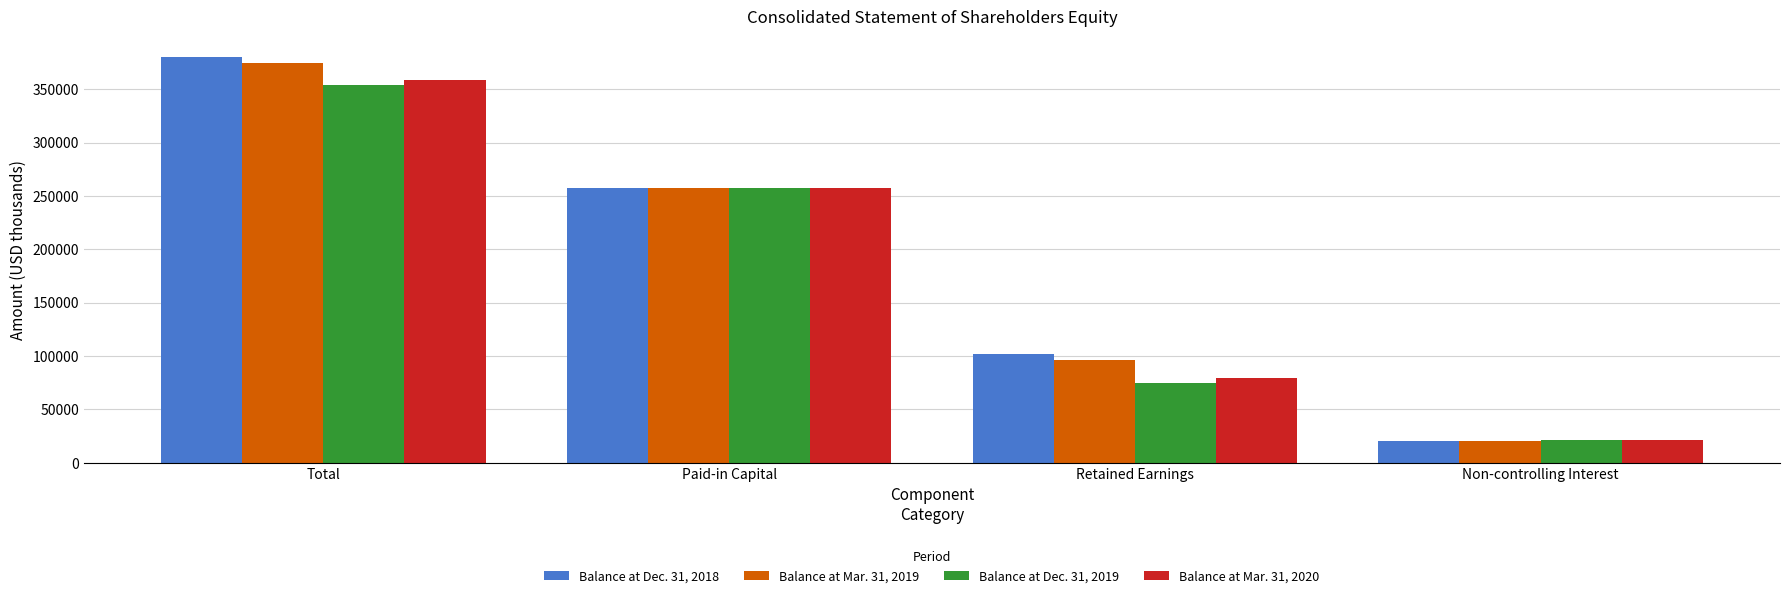

True or false: Balance at Mar. 31, 2020 has a value of 79278 at Retained Earnings.

True